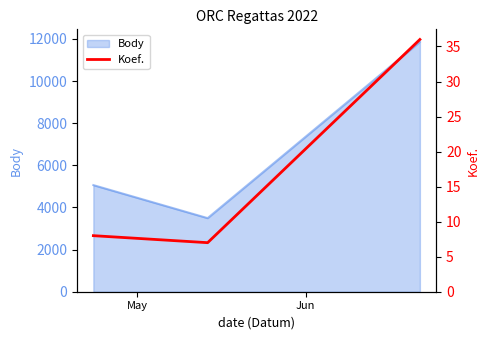

What is the lowest value of the Body series?

3493